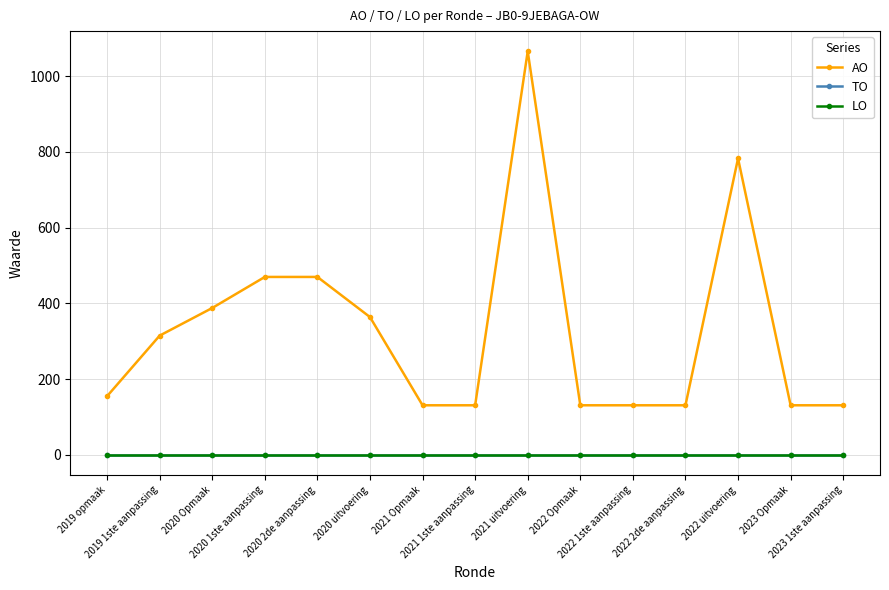

True or false: AO and LO cross at least once.

False